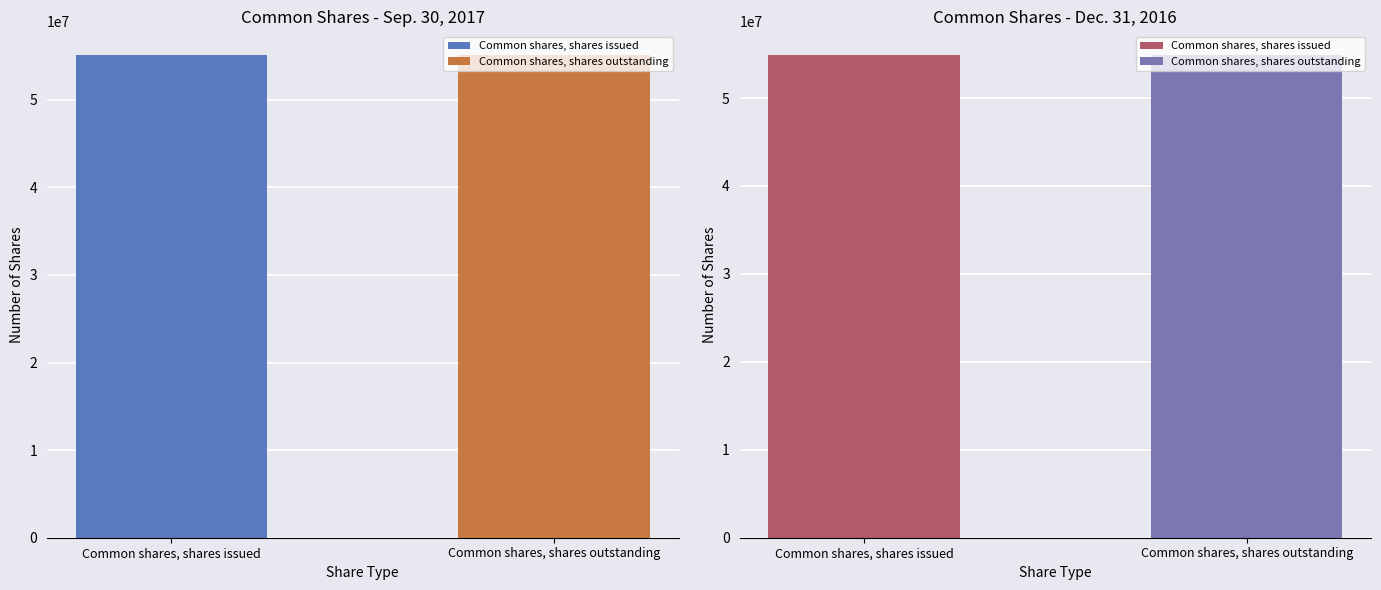

Which series has the largest total across all categories?

Sep. 30, 2017